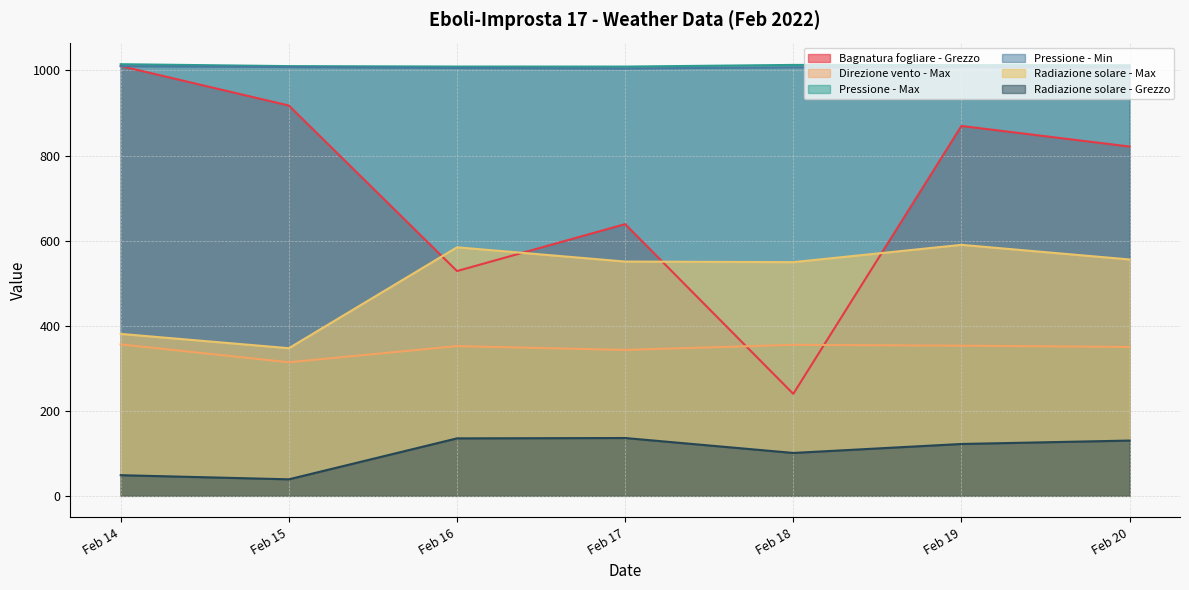

At how many categories does at least one series exceed 122?

7